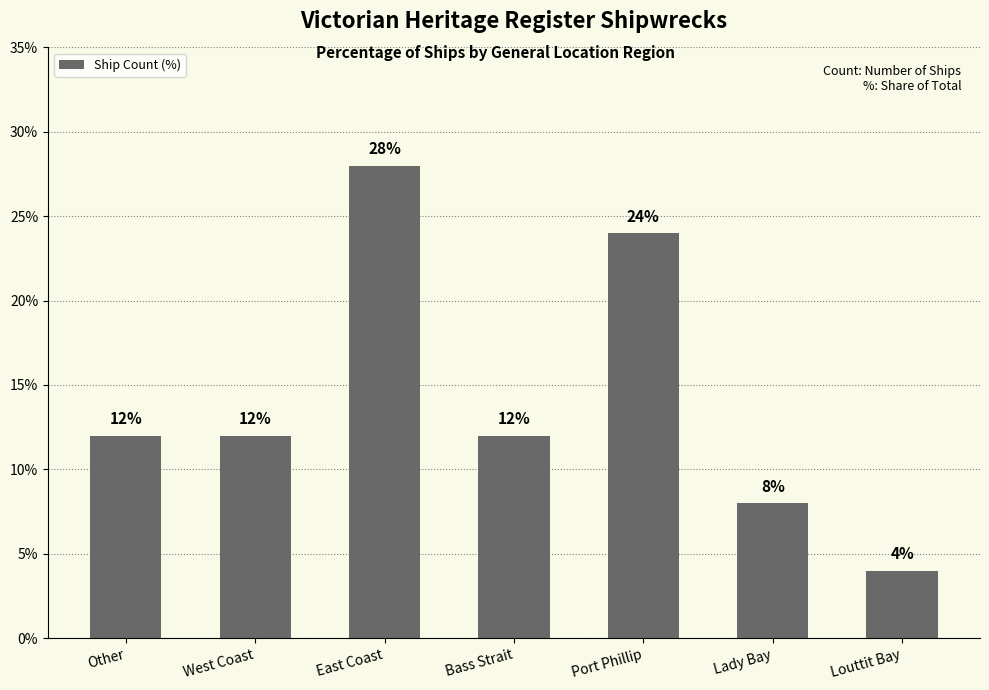

Does the chart contain any negative values?

No